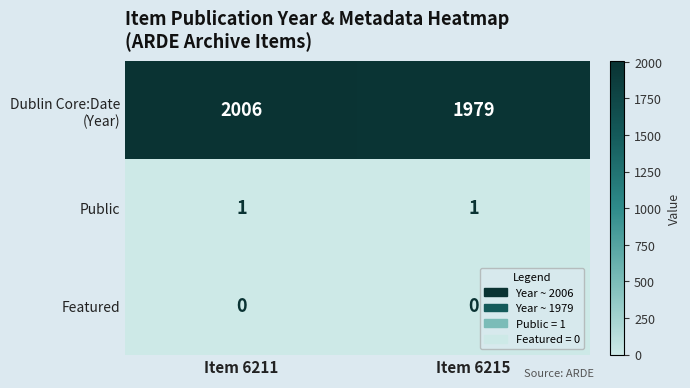

Which label corresponds to the largest value in the chart?

Item 6211